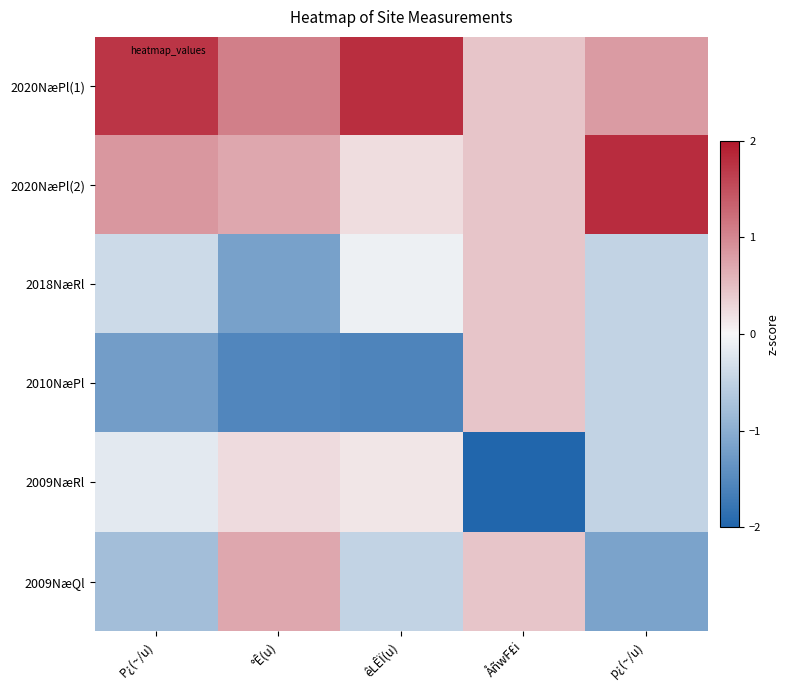

Reading right to left, transcribe all the data shown in this chart.

2020NæPl(1): p¿(~/u)=0.8	ÅñwF£i=0.4	êLÊÏ(u)=1.8	°Ê(u)=1.1	P¿(~/u)=1.7
2020NæPl(2): p¿(~/u)=1.8	ÅñwF£i=0.4	êLÊÏ(u)=0.2	°Ê(u)=0.7	P¿(~/u)=0.8
2018NæRl: p¿(~/u)=-0.5	ÅñwF£i=0.4	êLÊÏ(u)=-0.1	°Ê(u)=-1.2	P¿(~/u)=-0.4
2010NæPl: p¿(~/u)=-0.5	ÅñwF£i=0.4	êLÊÏ(u)=-1.6	°Ê(u)=-1.5	P¿(~/u)=-1.2
2009NæRl: p¿(~/u)=-0.5	ÅñwF£i=-2.2	êLÊÏ(u)=0.1	°Ê(u)=0.2	P¿(~/u)=-0.2
2009NæQl: p¿(~/u)=-1.2	ÅñwF£i=0.4	êLÊÏ(u)=-0.5	°Ê(u)=0.7	P¿(~/u)=-0.8